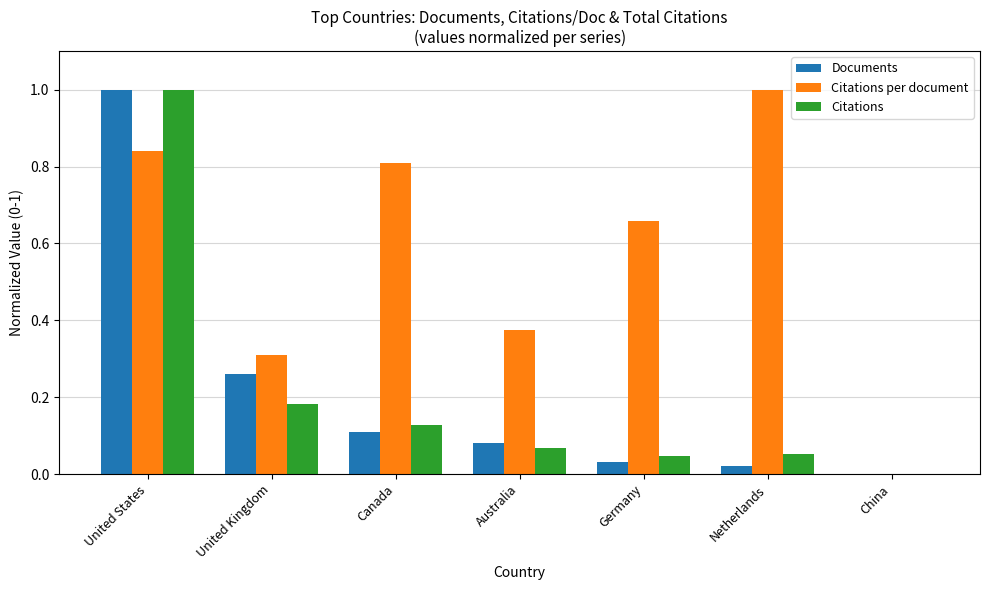

How many groups of bars are there?

7